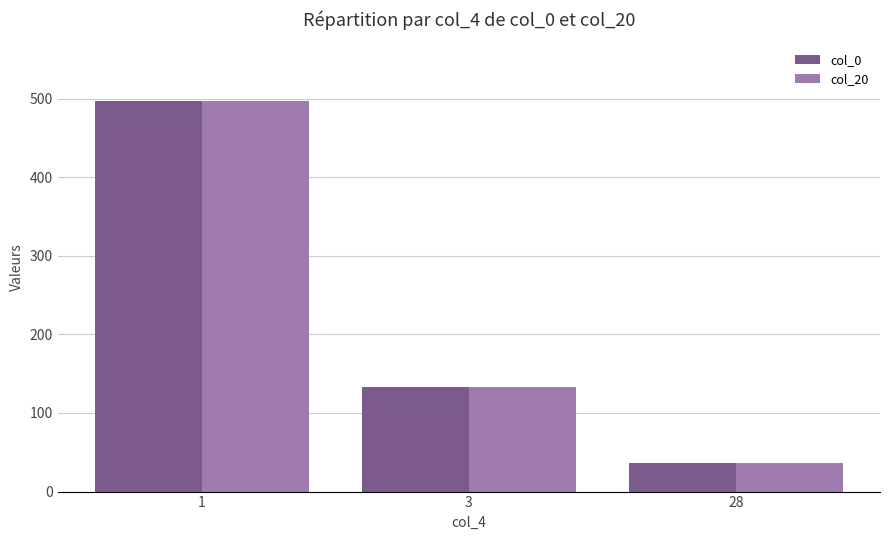

The value of col_20 at 28 is 36. True or false?

True